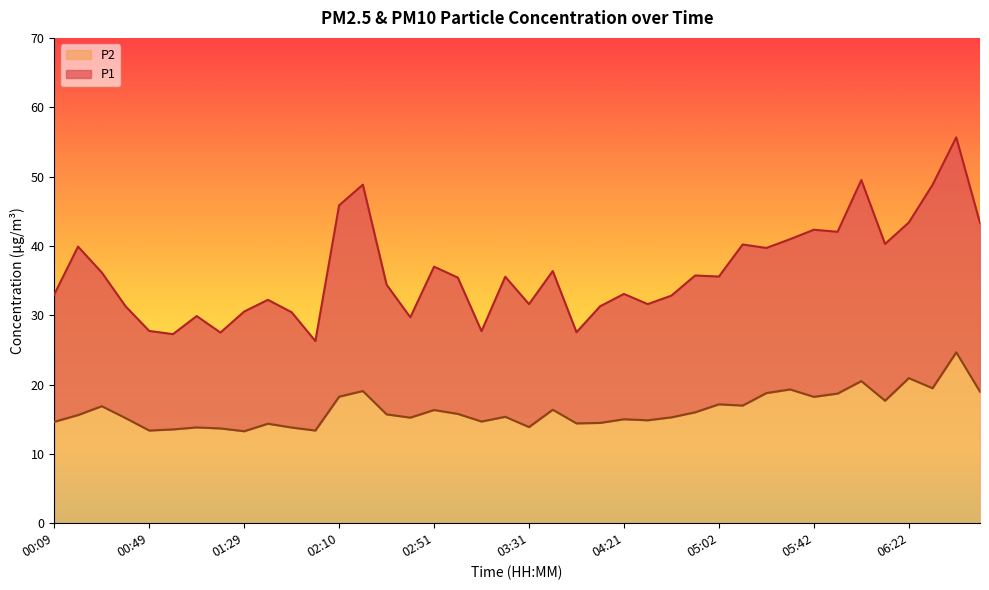

How many lines are shown in the chart?

2